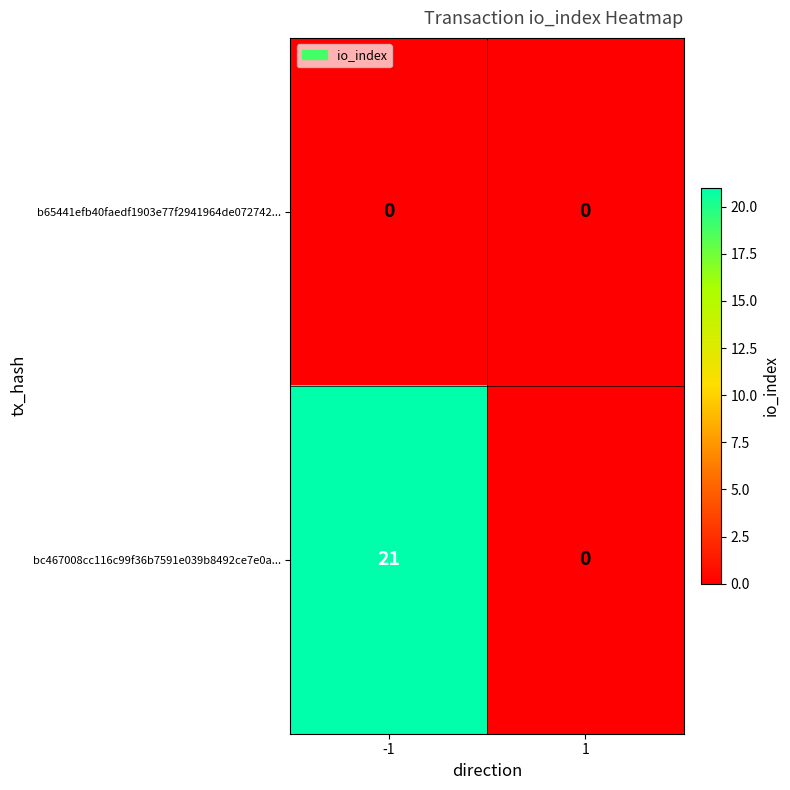

Which series has the largest total across all categories?

bc467008cc116c99f36b7591e039b8492ce7e0a...